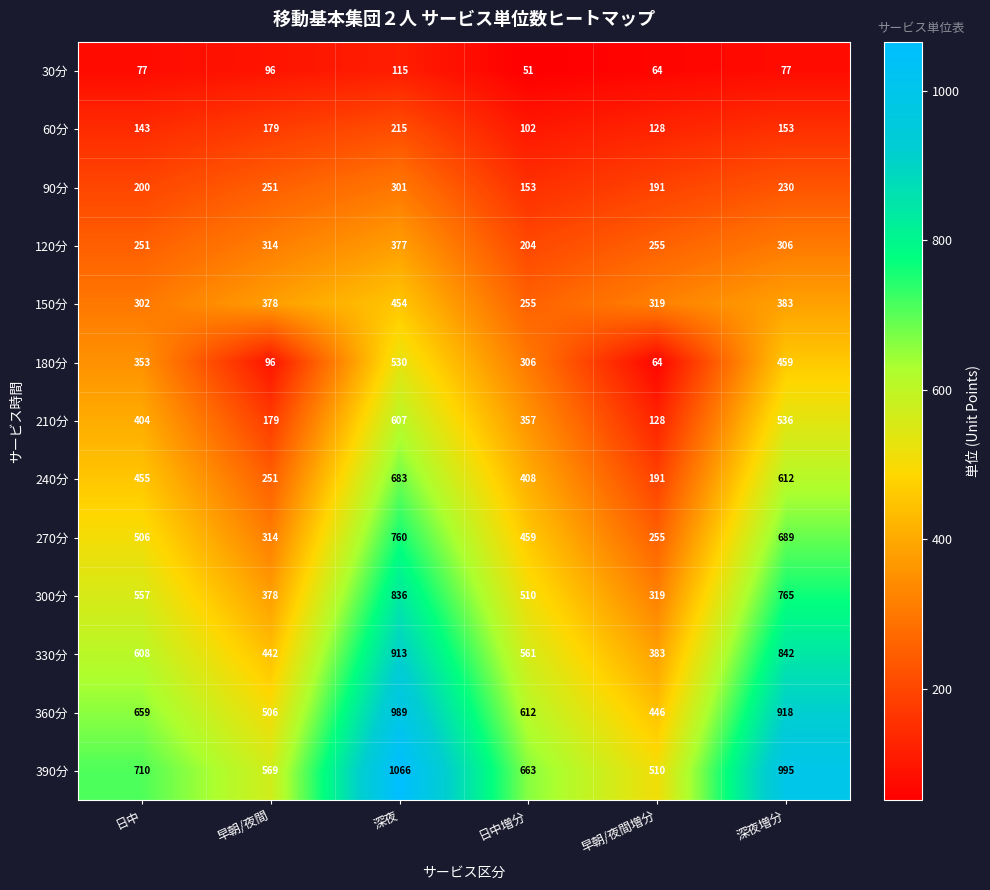

How many categories are shown in the chart?

6